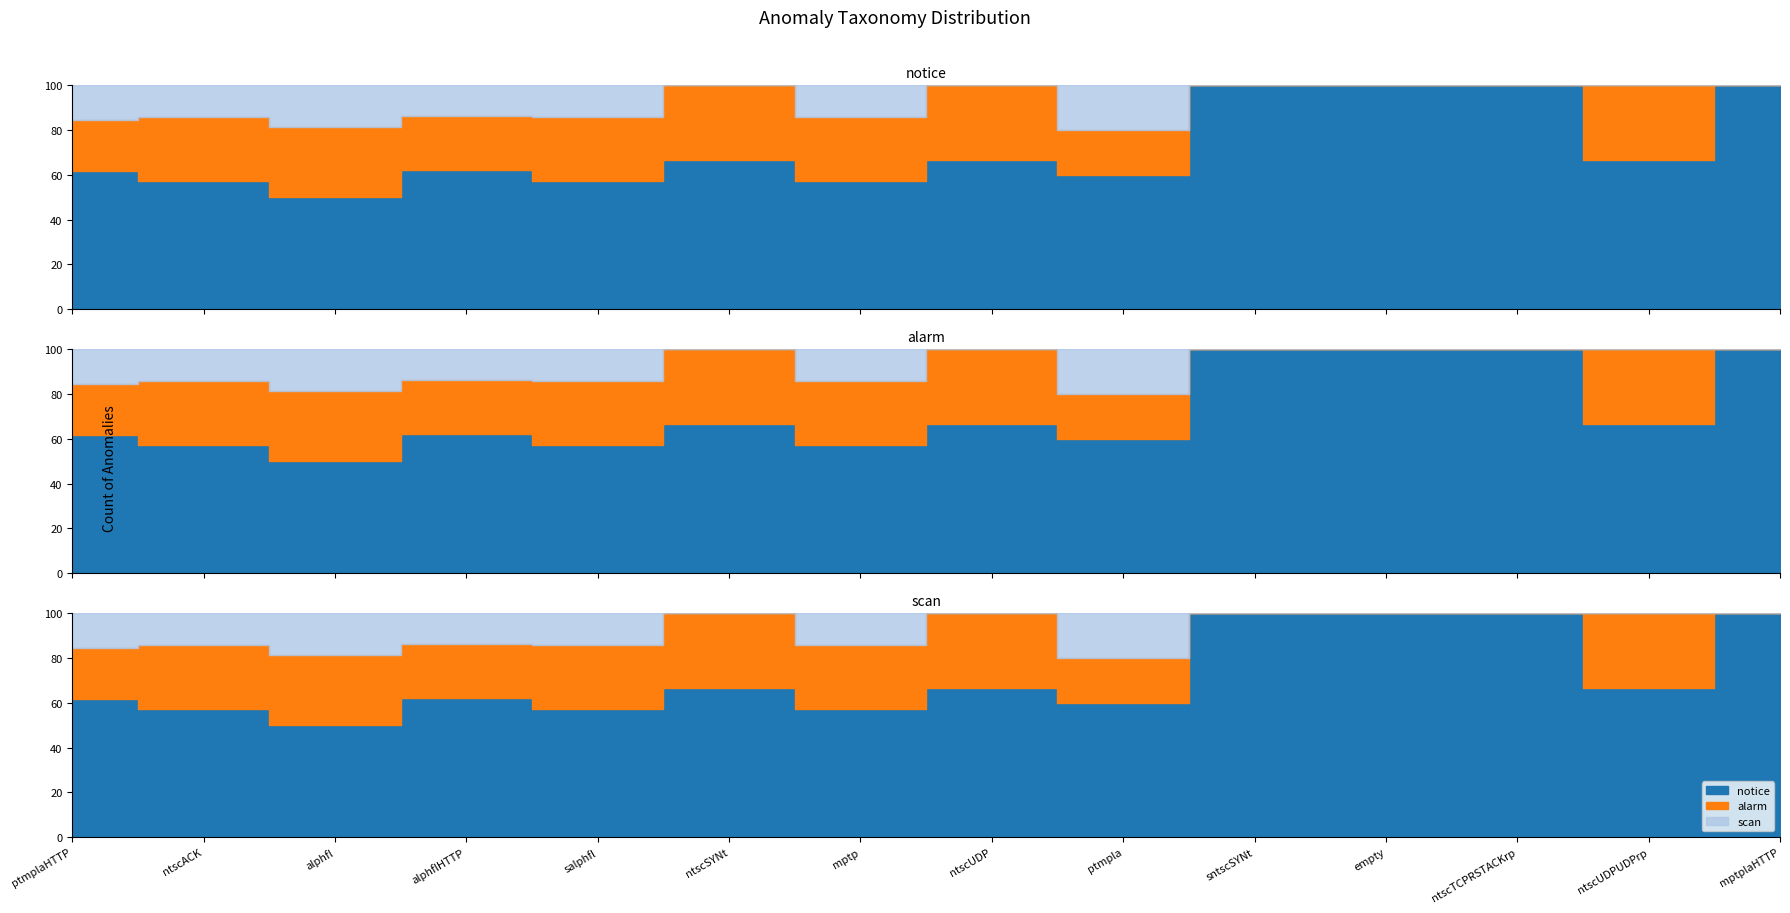

How many interior local peaks does the notice series have?

4